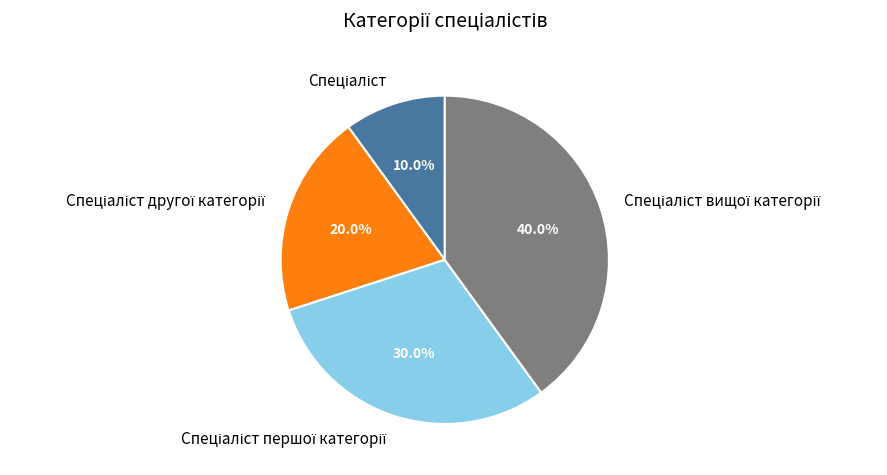

Is there a majority slice in this chart?

No